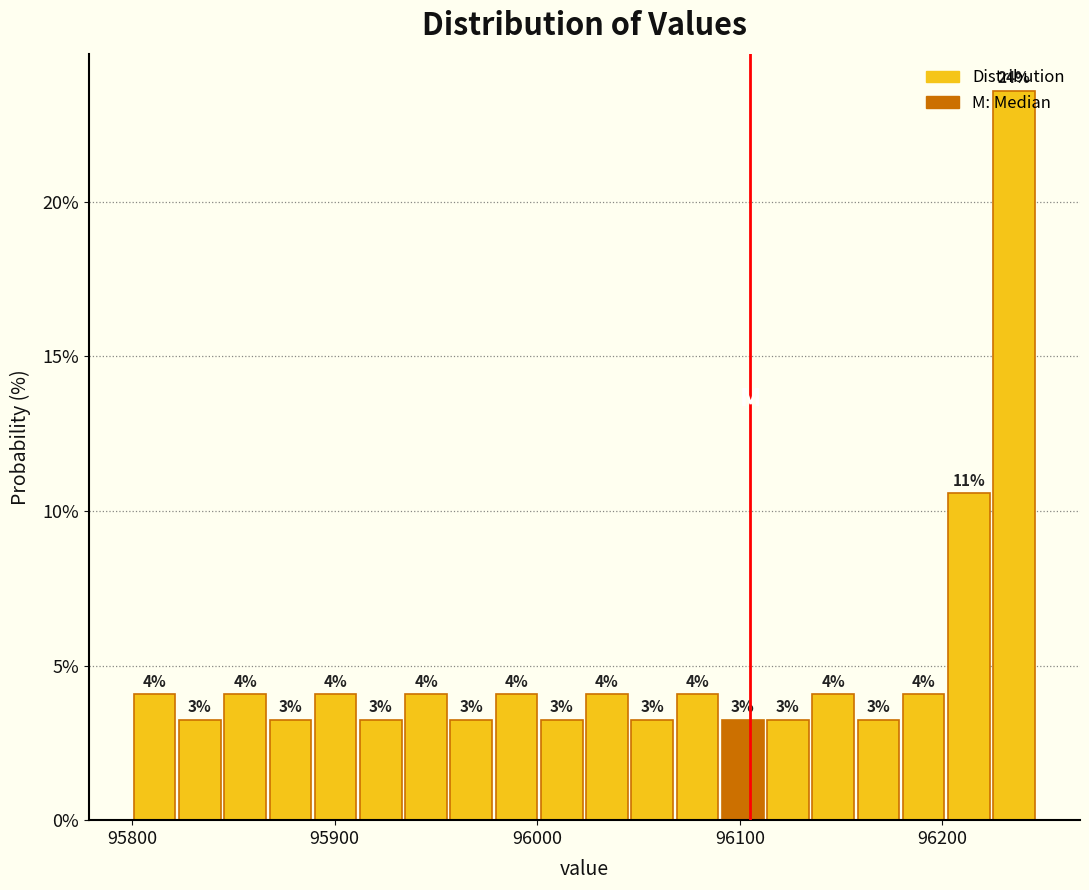

Around what value on the x-axis is the tallest bar? Give the approximate position of its centre, as read against the axis.

96240